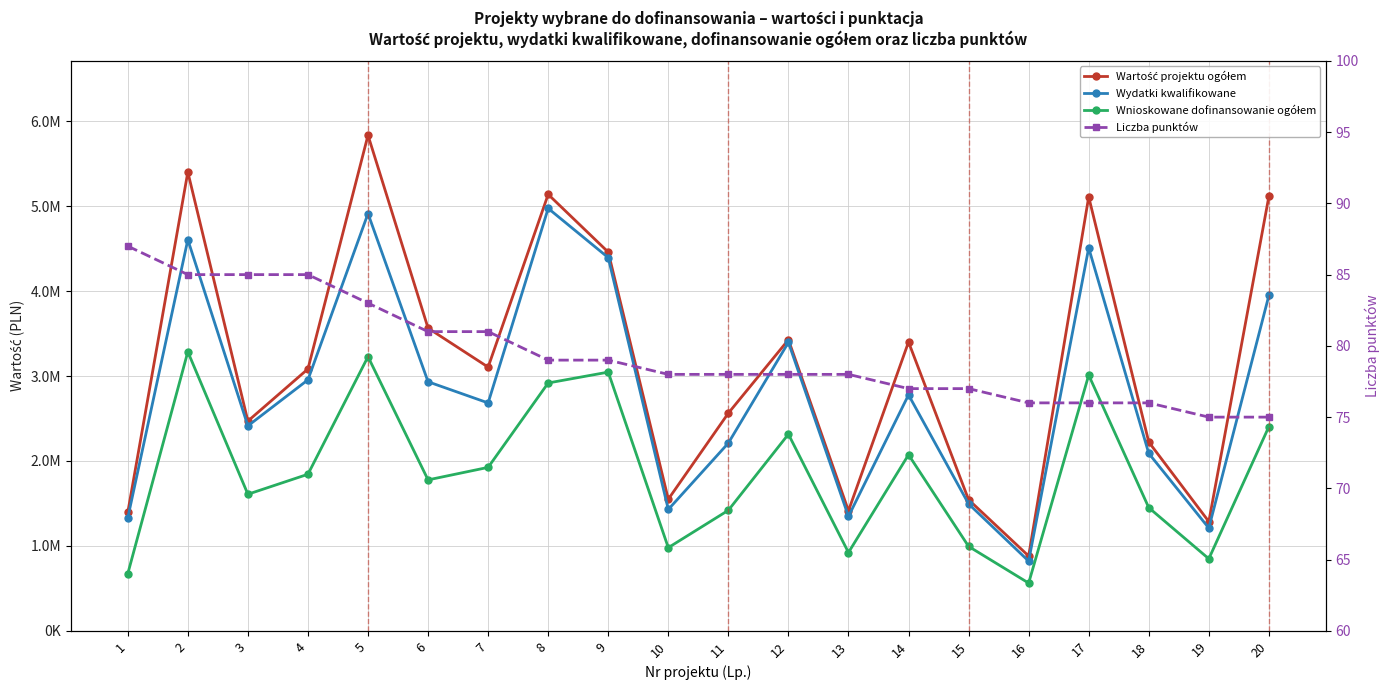

True or false: Liczba punktów and Wnioskowane dofinansowanie ogółem cross at least once.

False